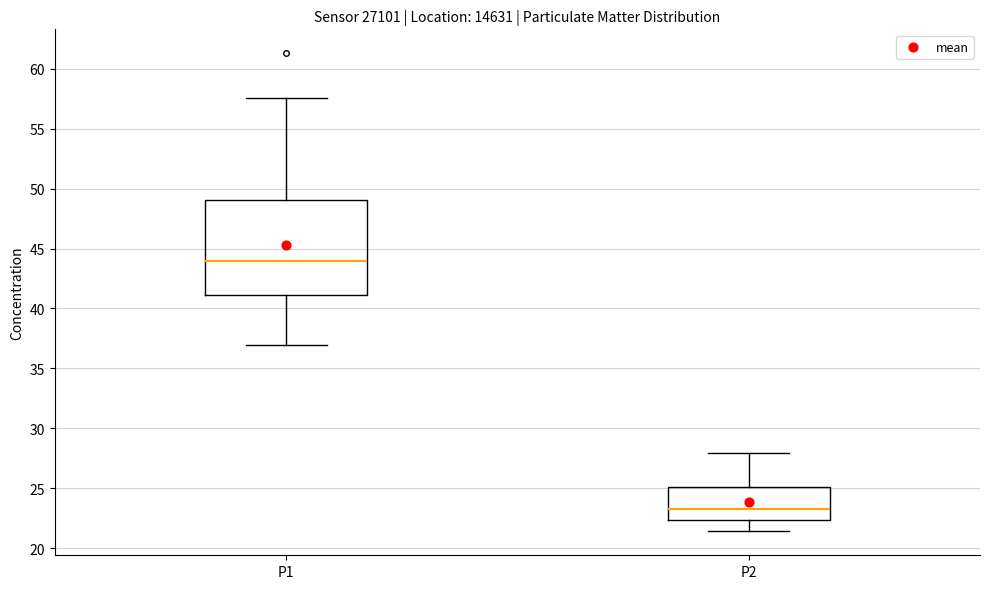

Which box is the tallest, from its lower edge to its upper edge?

P1